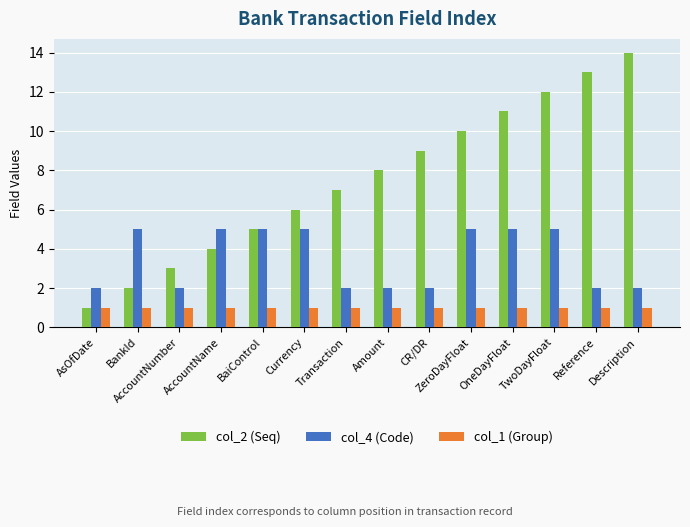

Reading right to left, transcribe all the data shown in this chart.

col_2 (Seq): 14	13	12	11	10	9	8	7	6	5	4	3	2	1
col_4 (Code): 2	2	5	5	5	2	2	2	5	5	5	2	5	2
col_1 (Group): 1	1	1	1	1	1	1	1	1	1	1	1	1	1